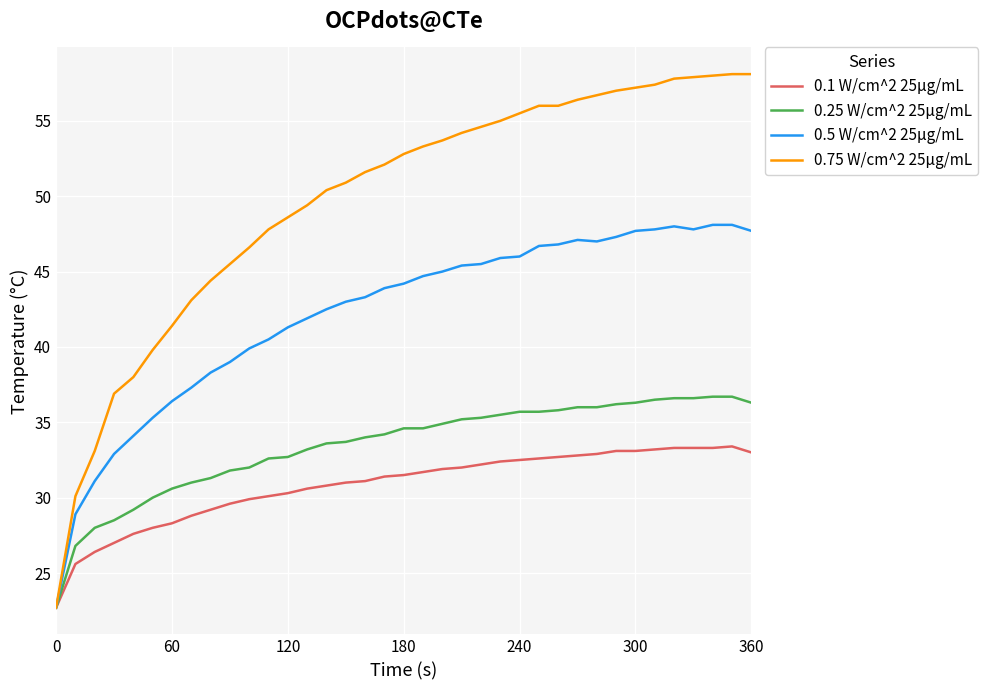

Which series has the widest spread of values?

0.75 W/cm^2 25μg/mL